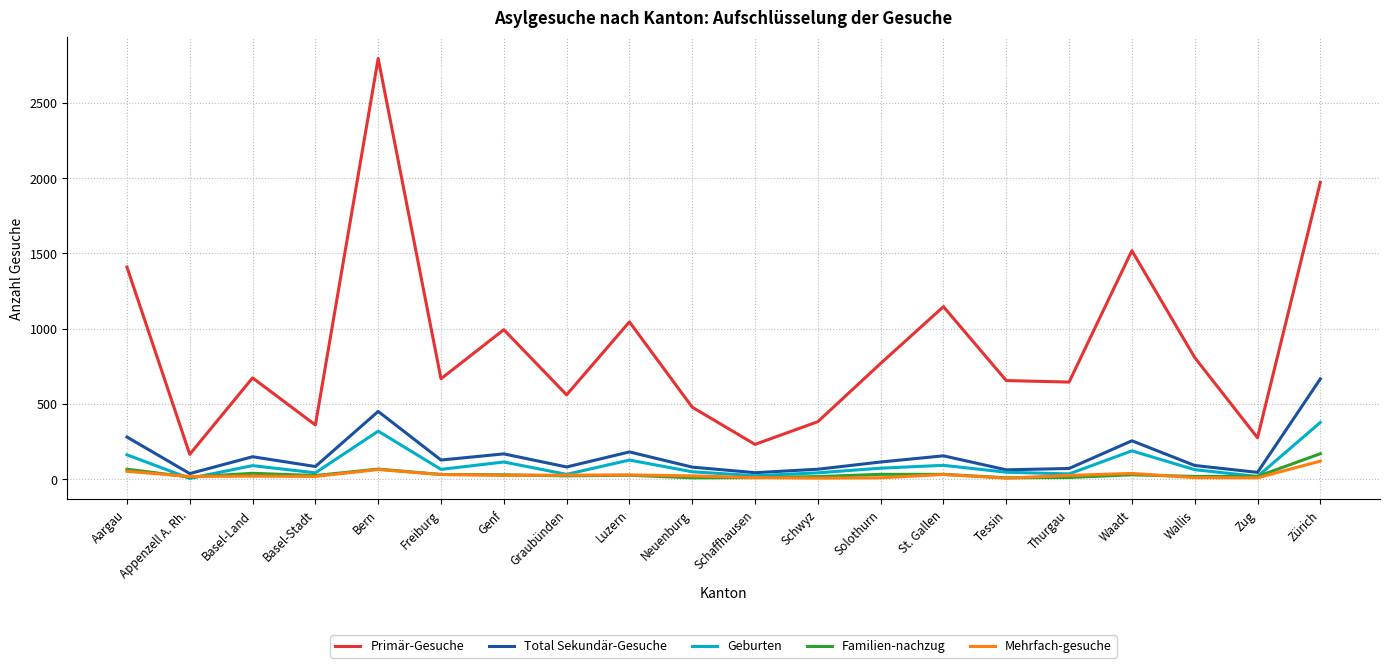

What are all the series names shown in the legend?

Primär-Gesuche, Total Sekundär-Gesuche, Geburten, Familien-nachzug, Mehrfach-gesuche